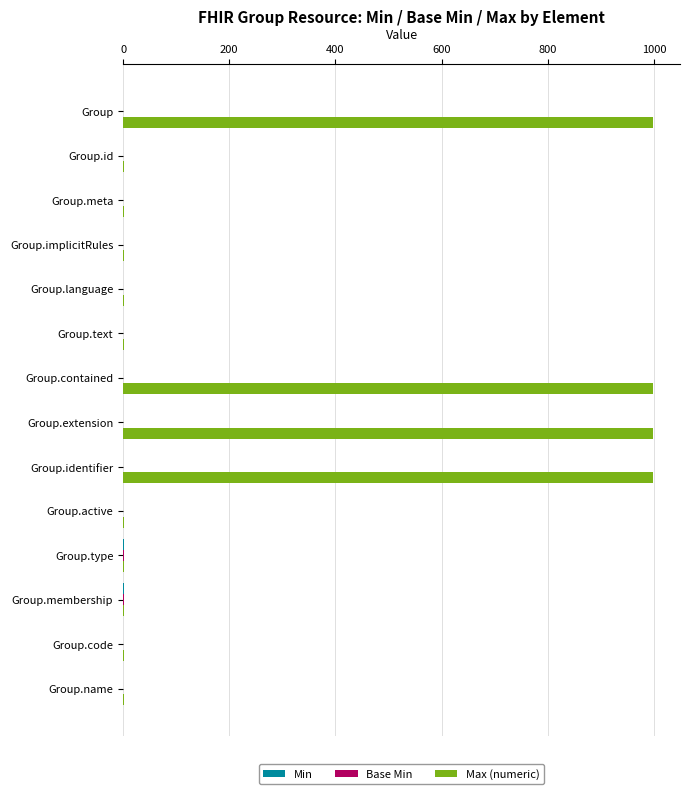

The value of Max (numeric) at Group.extension is 999. True or false?

True